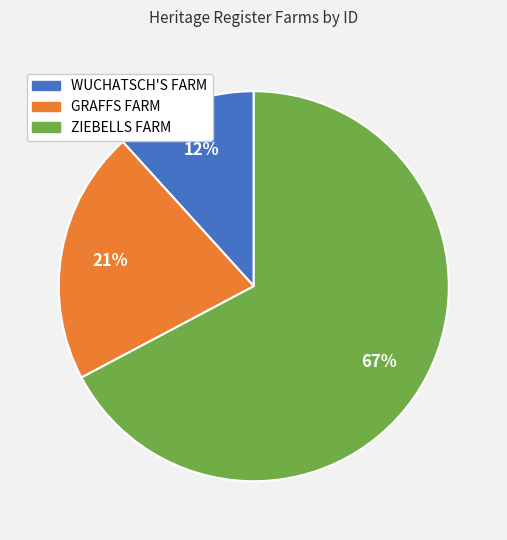

Is it true that ZIEBELLS FARM is 79% of the pie?

False